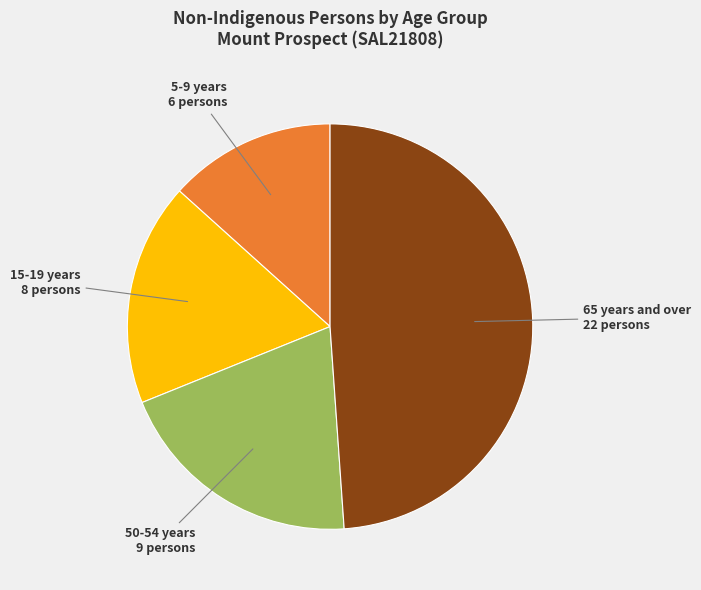

Does any single category account for the majority?

No